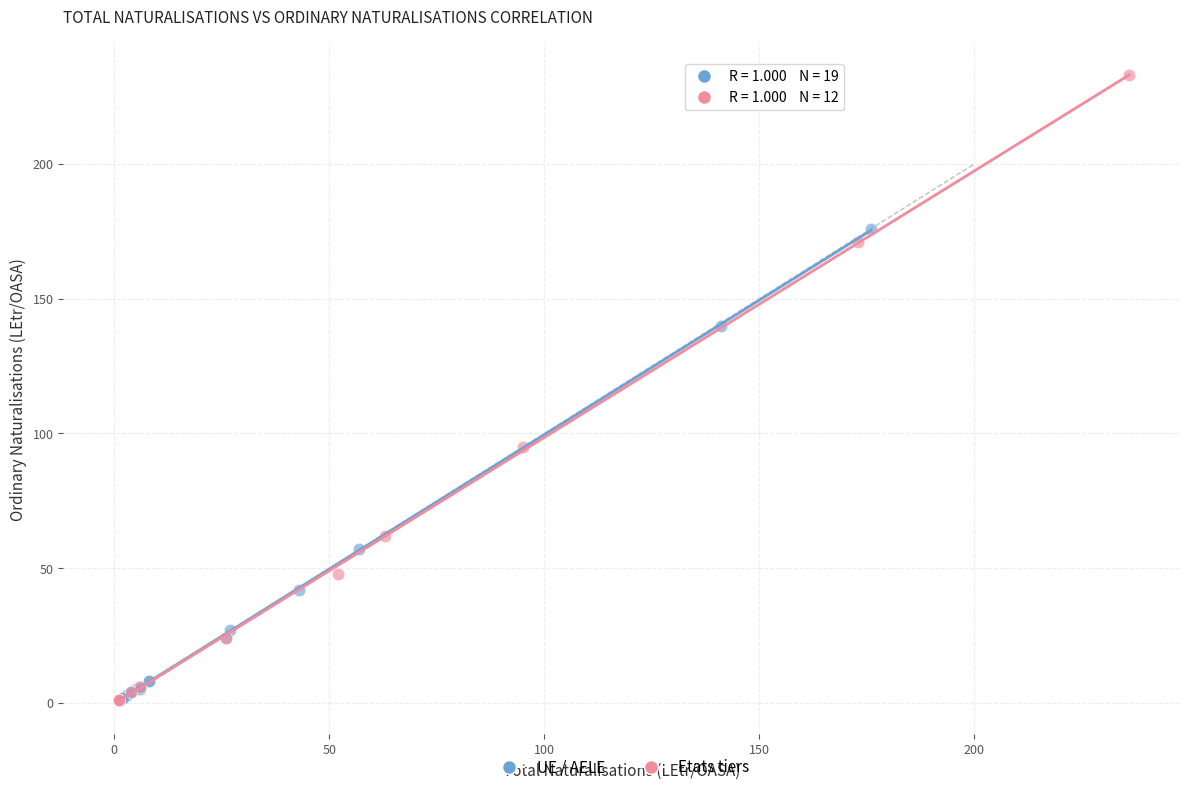

Which series contains the highest Y value?

Etats tiers